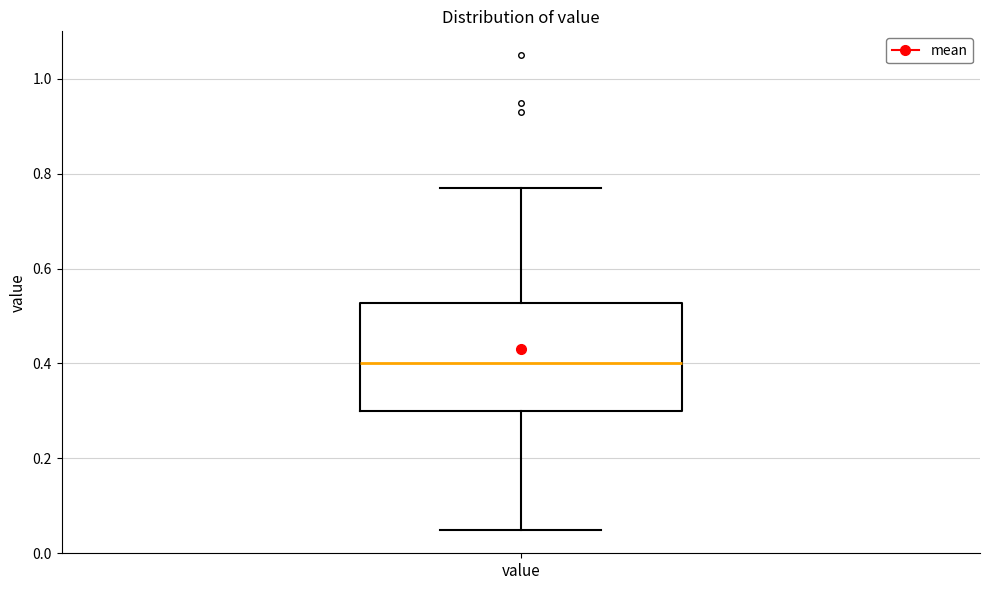

Where does the upper whisker of the box for value end on the y-axis? The values are not printed on the chart, so give them approximately, as read against the axis.

0.78